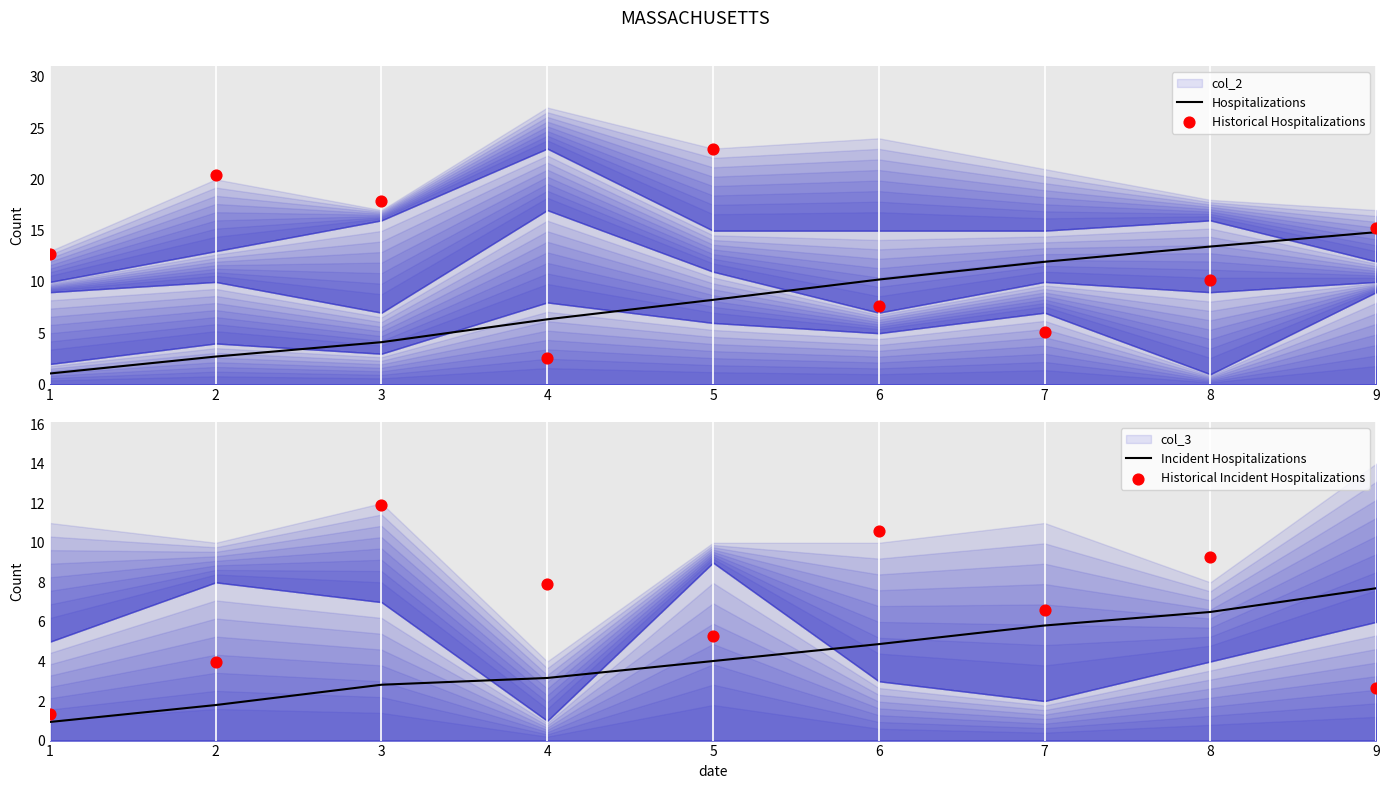

The Hospitalizations series shows 1.2 at 2. True or false?

False